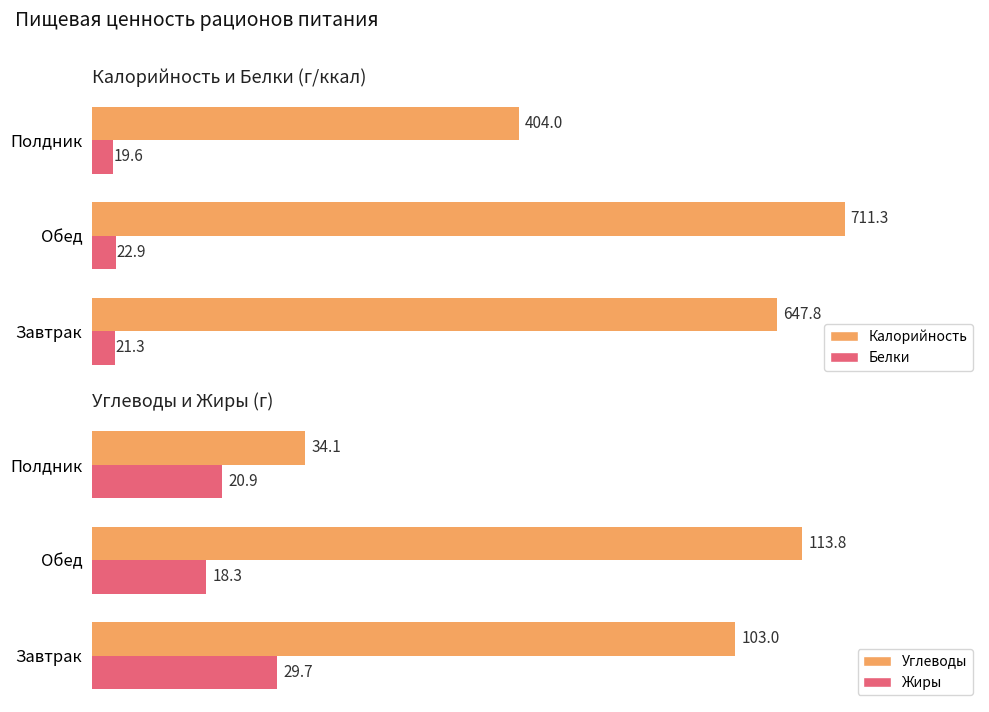

Where is Жиры nearest to the value 24?

Полдник